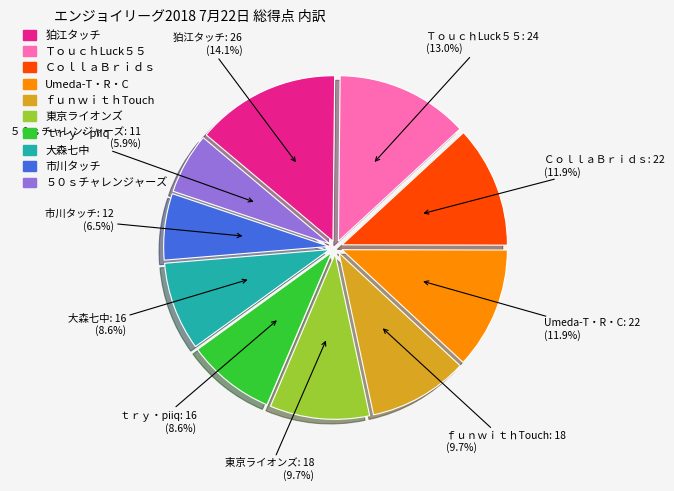

Which category has the smallest portion of the pie?

５０ｓチャレンジャーズ